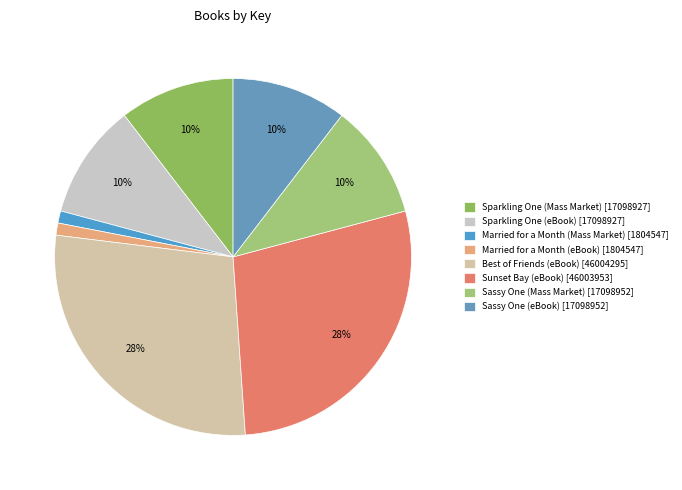

What percentage is the Sparkling One (Mass Market) slice, to the nearest percent?

10%